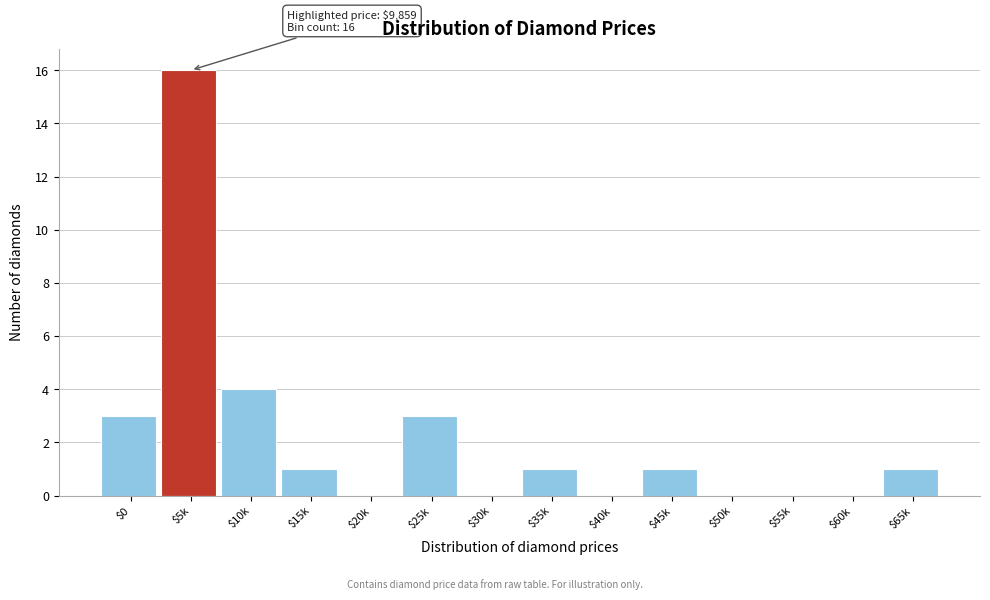

The value at $55k is -9. True or false?

False